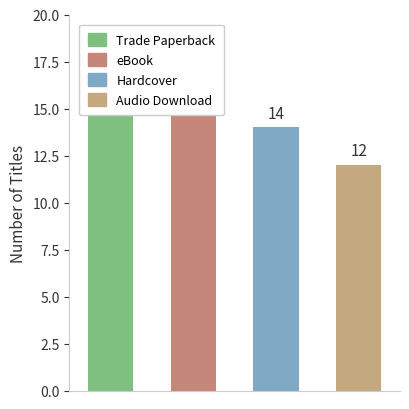

Rank the categories by value from lowest to highest.

Audio Download, Hardcover, eBook, Trade Paperback